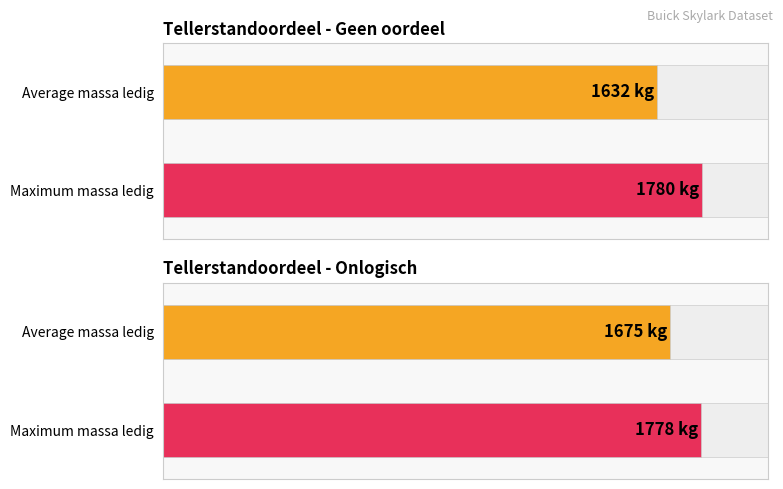

What is the label of the 2nd bar from the right?

Geen oordeel